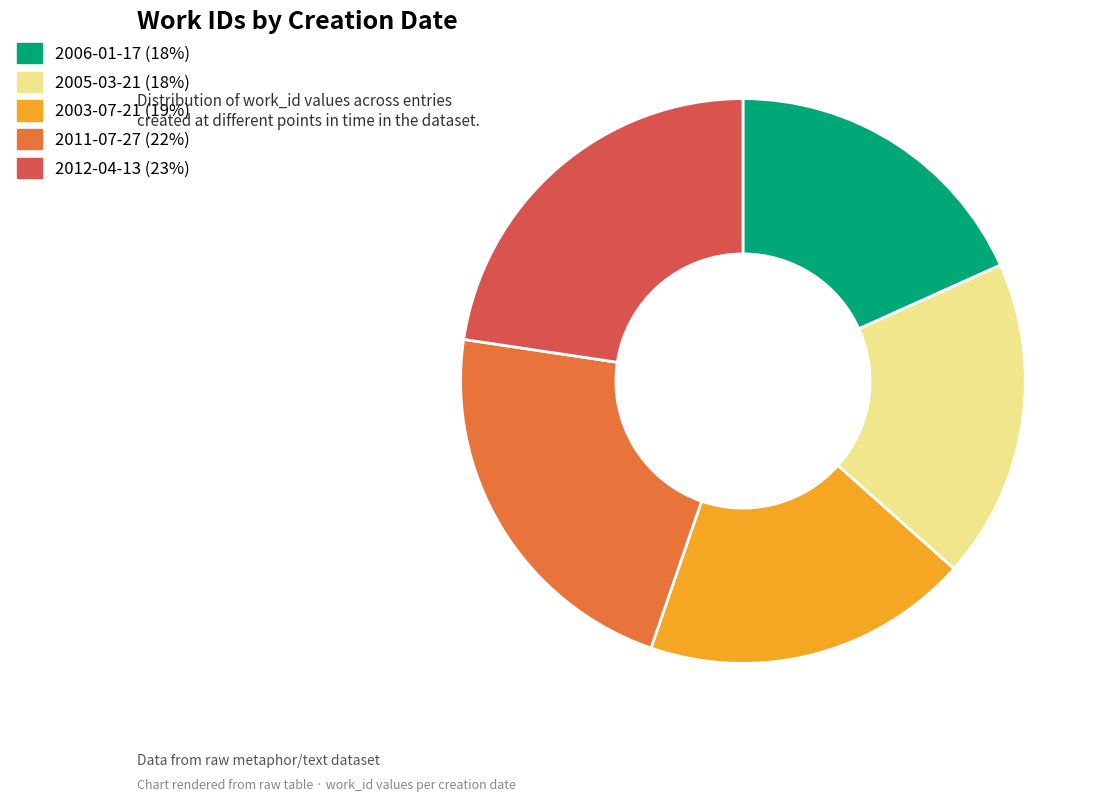

Approximately how many times larger is the value at 2012-04-13 compared to 2005-03-21?

1.2